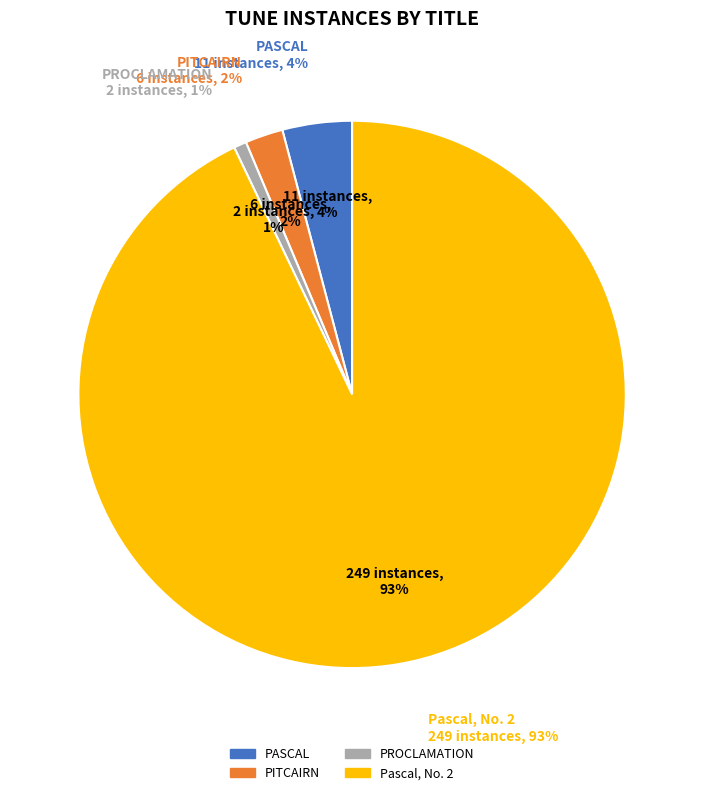

Is it true that Pascal, No. 2 is 93% of the pie?

True